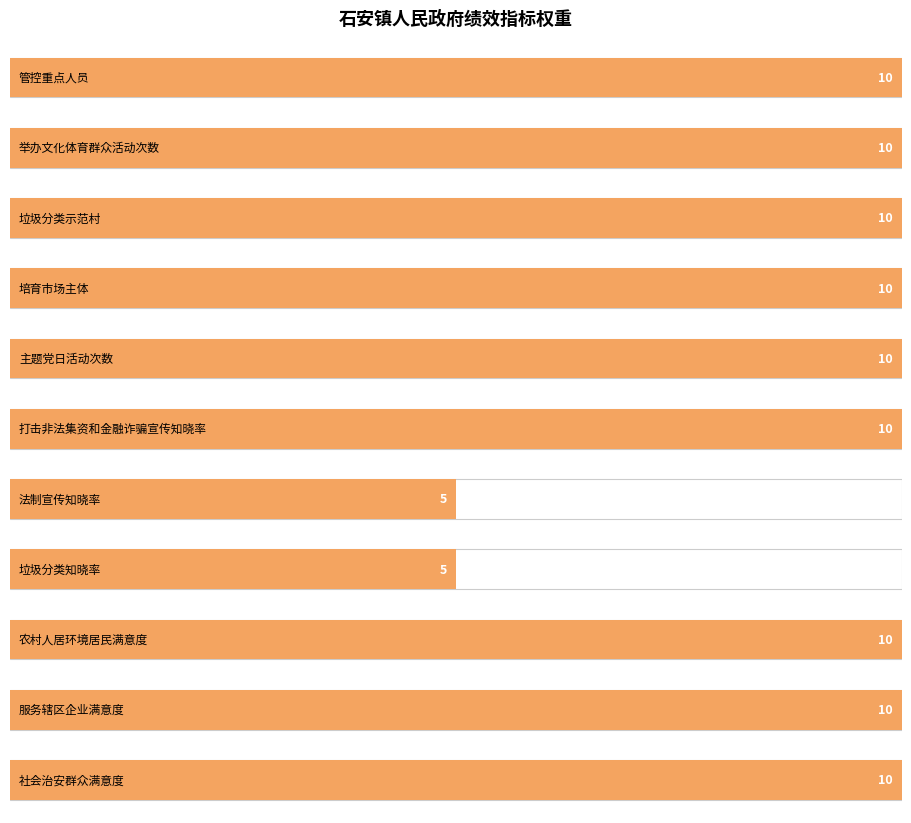

The value at 培育市场主体 is 17. True or false?

False